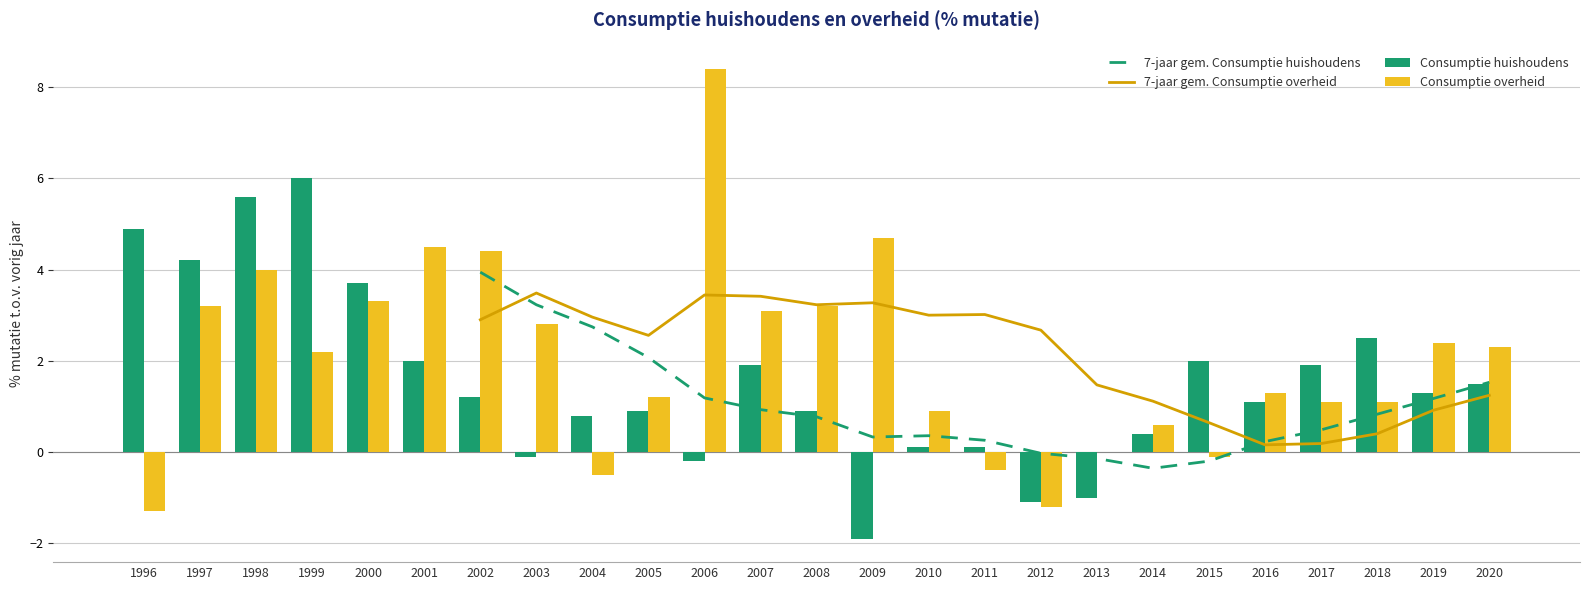

What is the spread (max minus min) of values at 2018?

2.1